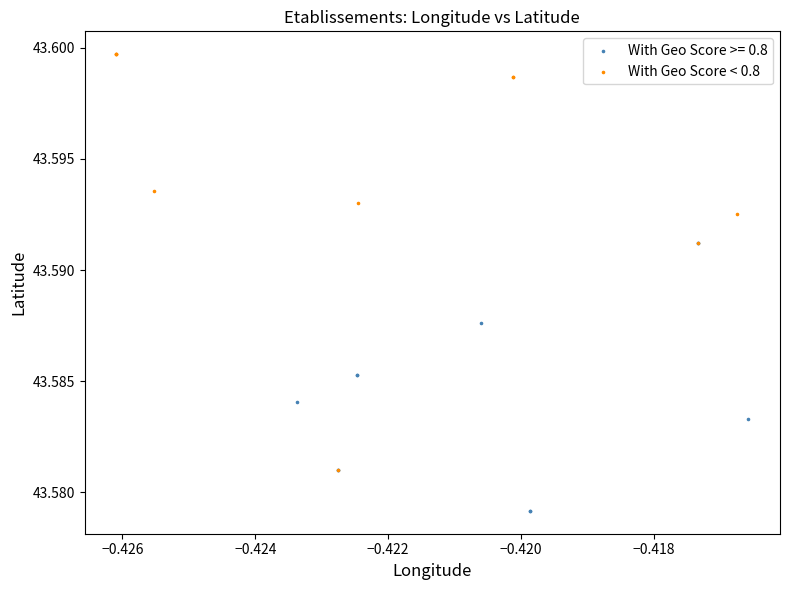

Which series has the widest spread of Y values?

With Geo Score < 0.8